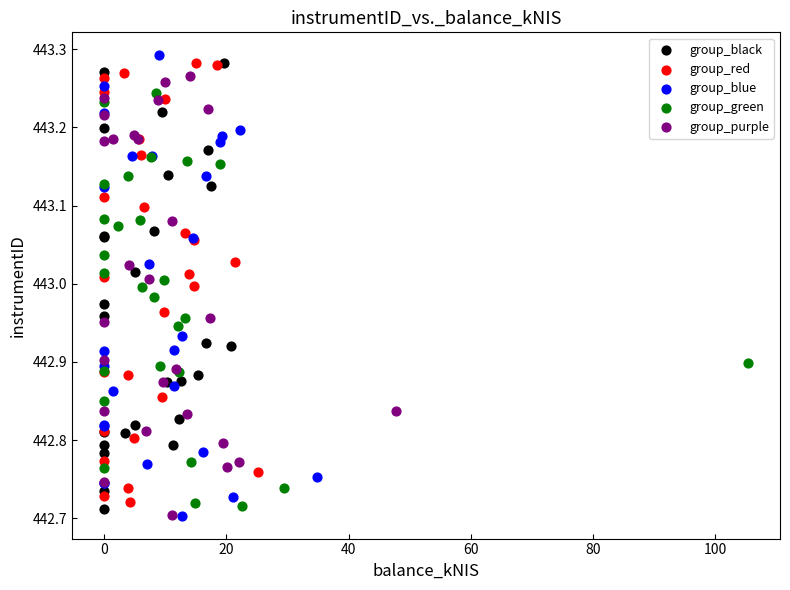

Which series has the widest spread of Y values?

group_blue